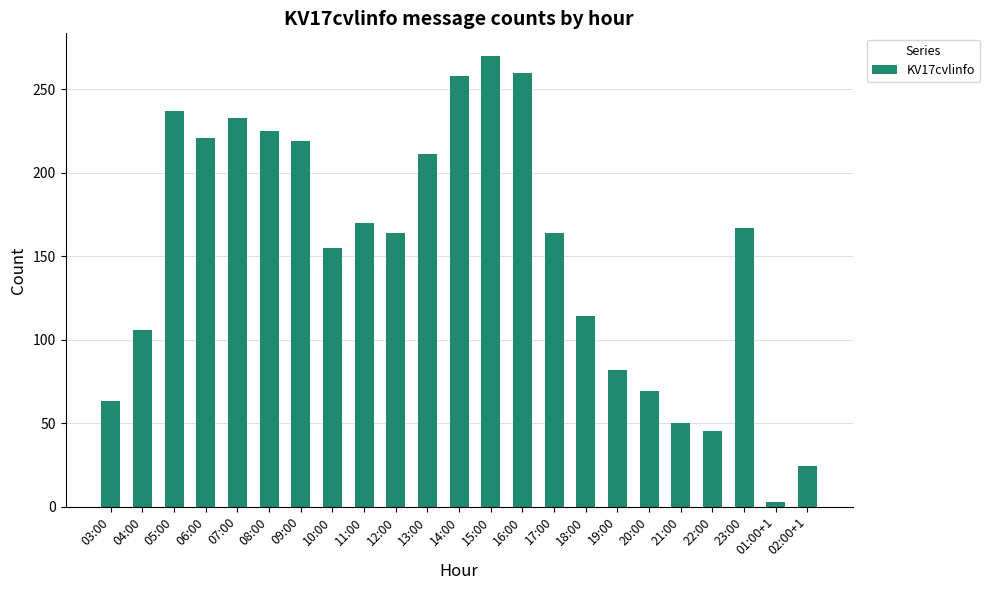

Approximately how many times larger is the value at 16:00 compared to 22:00?

5.8